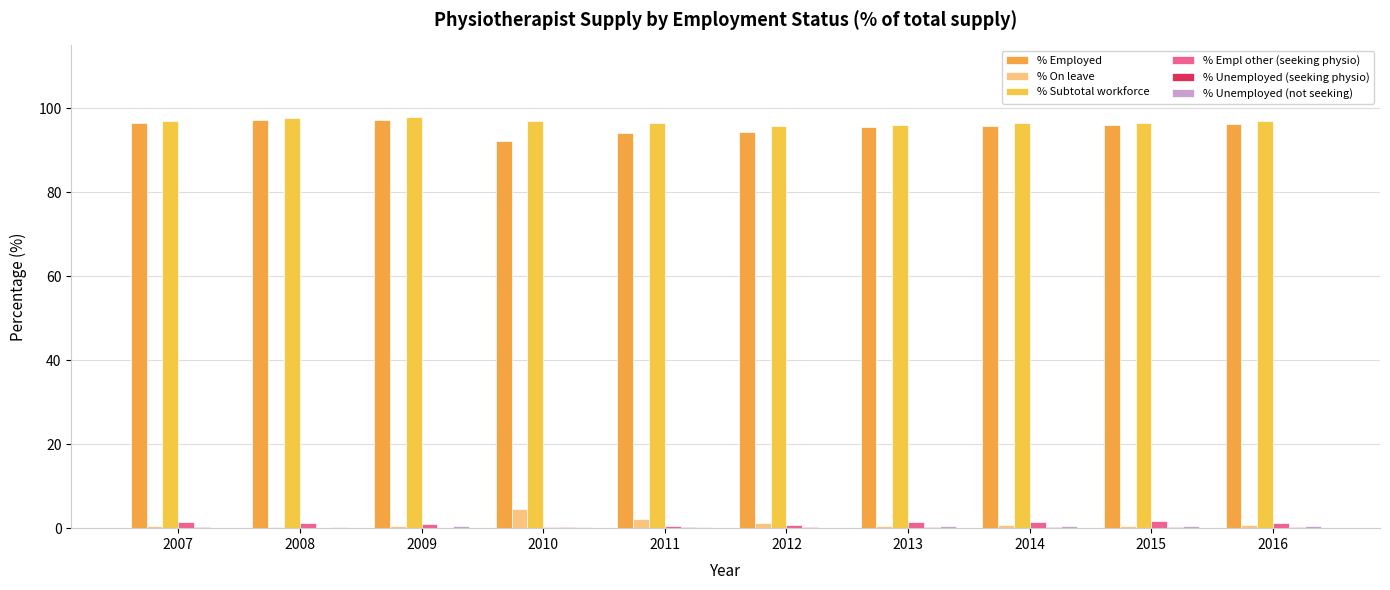

The value of % Subtotal workforce at 2009 is 97.9. True or false?

True